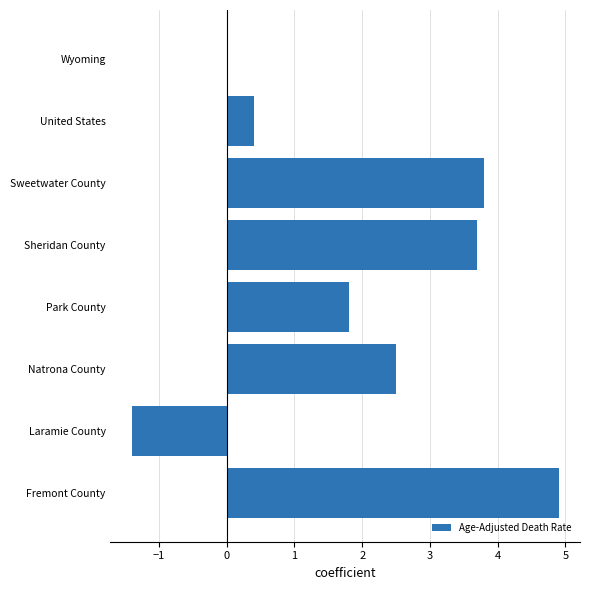

Does the chart contain stacked bars?

No